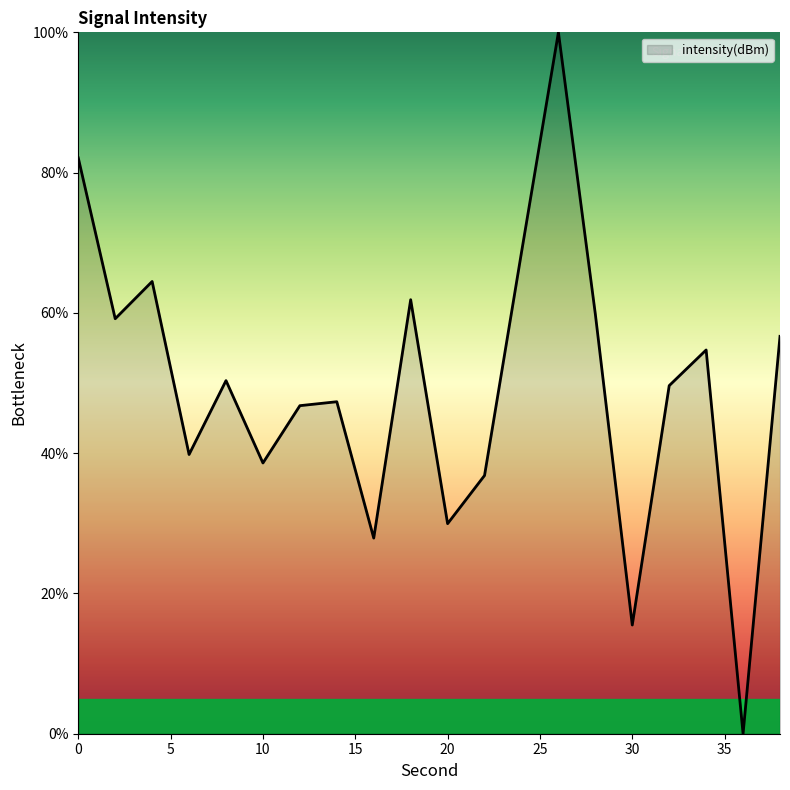

How many lines are shown in the chart?

1